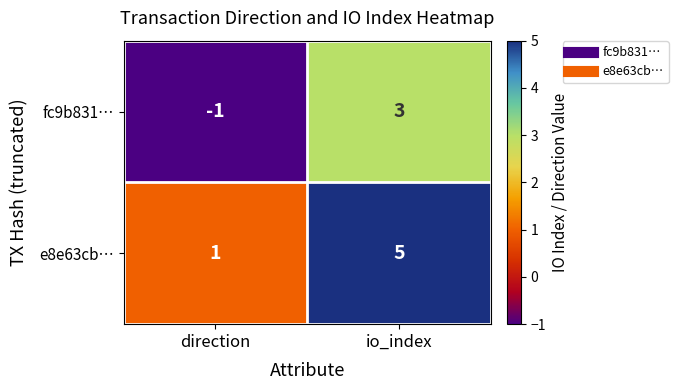

What is the difference between the fc9b831… values at io_index and direction?

4